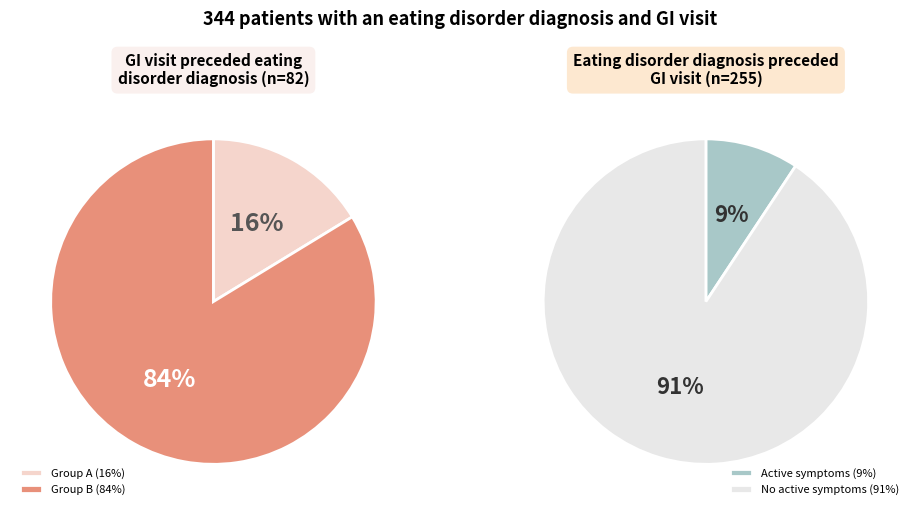

Combined, do 1 and 6 account for over 50%?

No